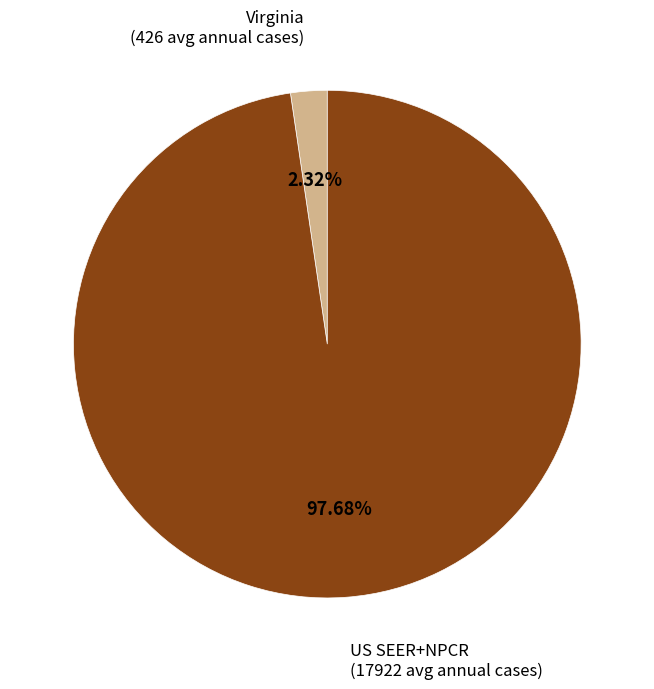

Does any single category account for the majority?

Yes